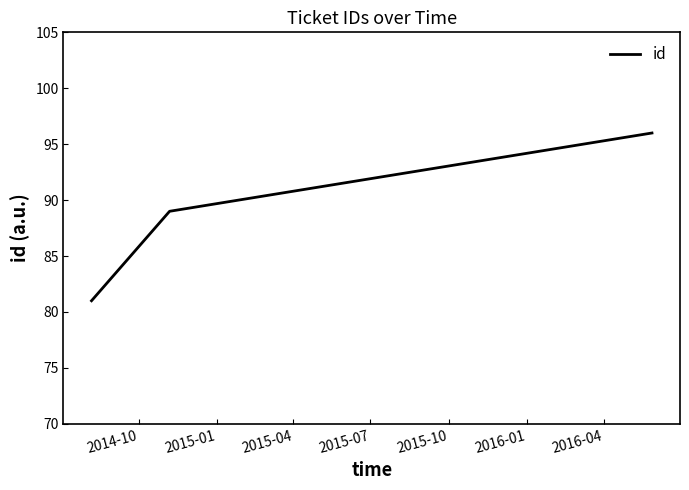

What is the greatest value displayed?

96